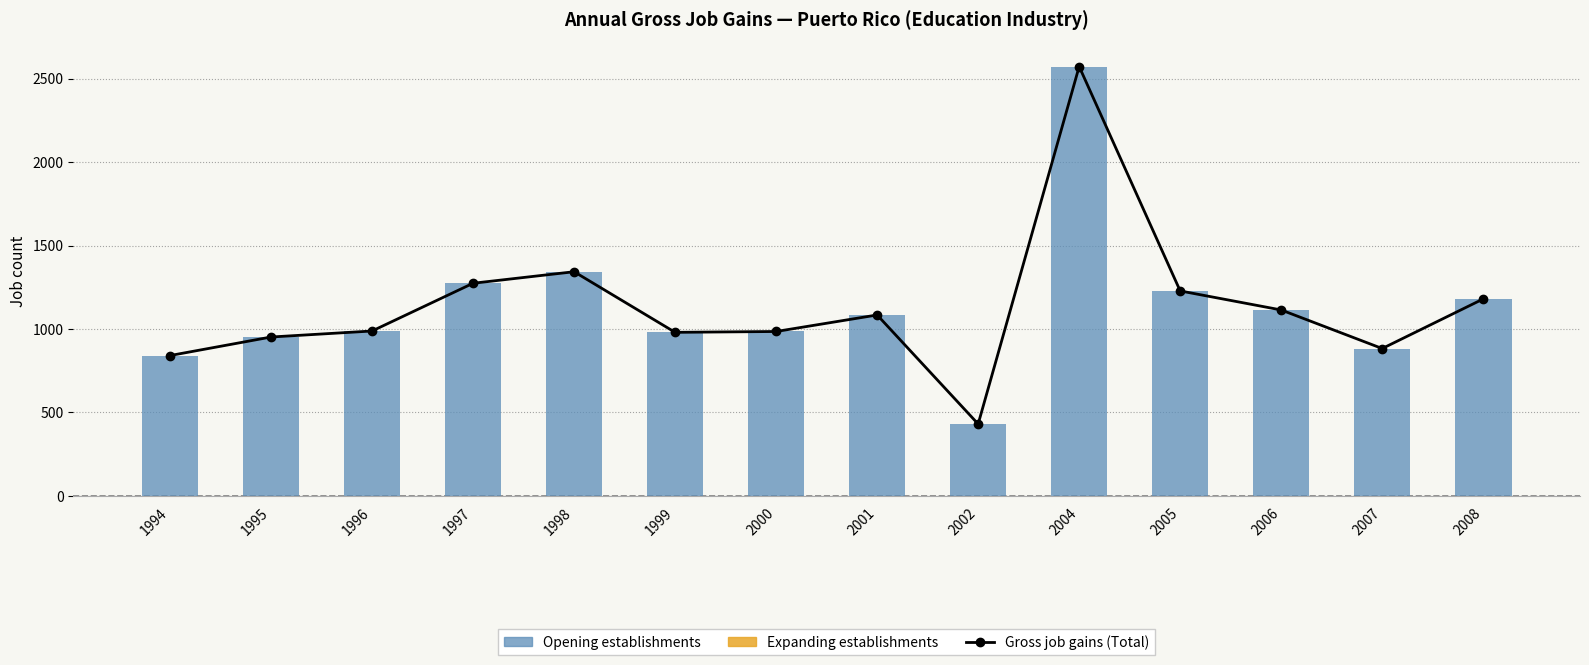

How many series are shown in this chart?

3